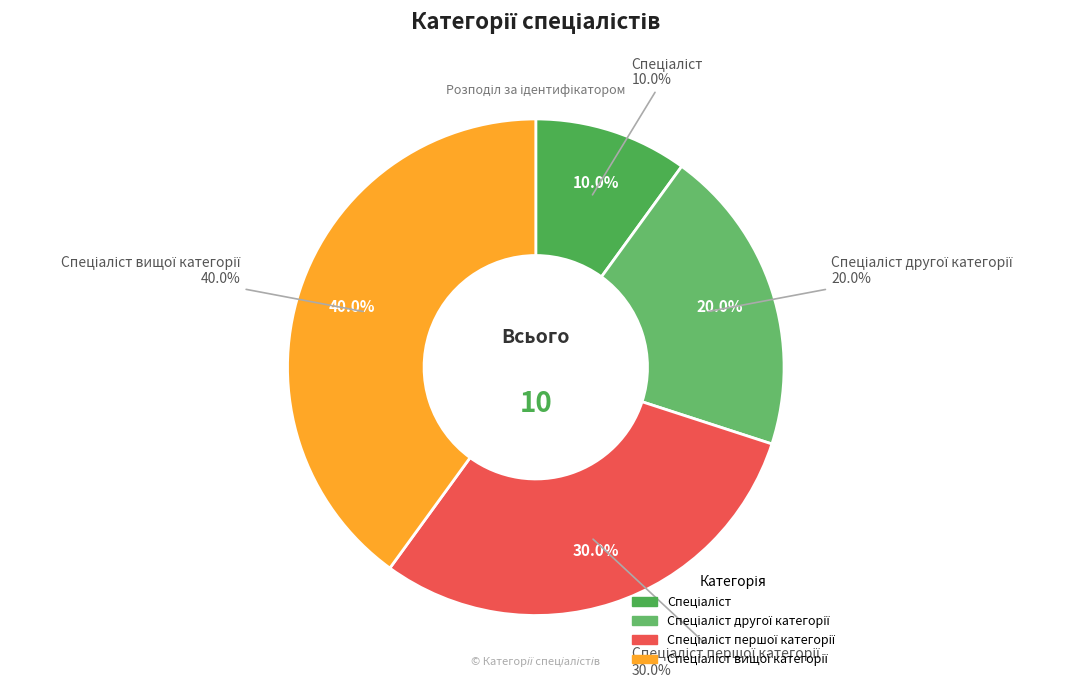

Is it true that Спеціаліст першої категорії is 30% of the pie?

True